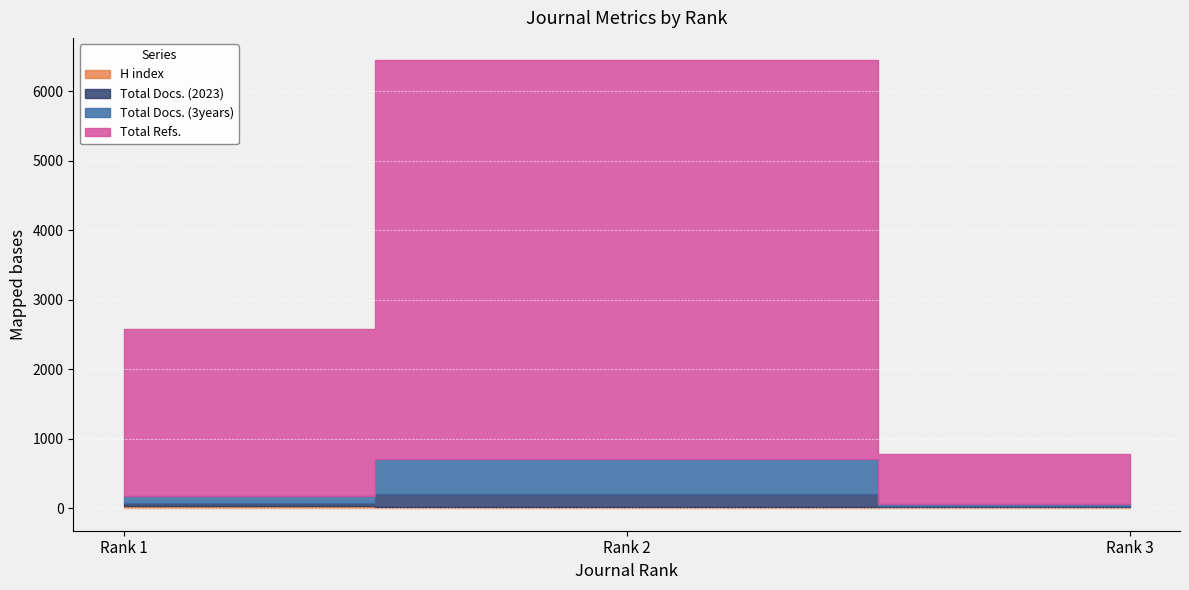

At which category is the sum across all series the highest?

Rank 2